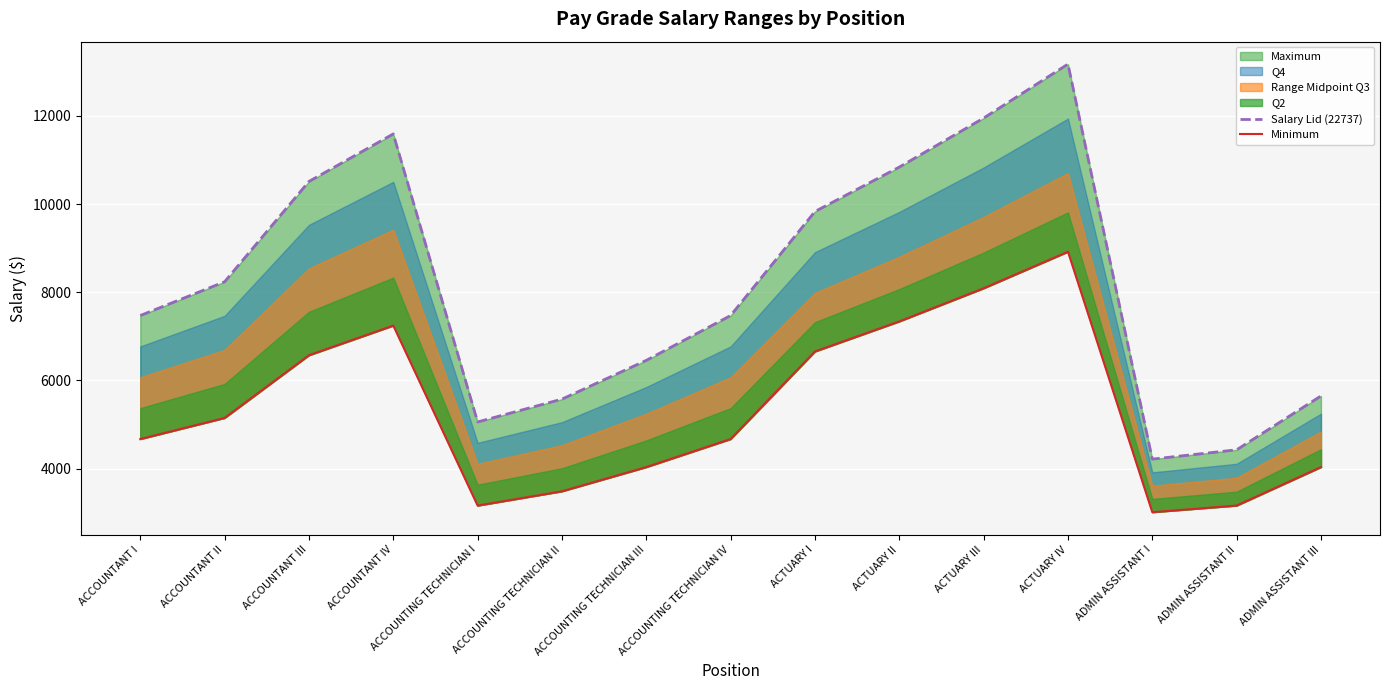

Which category has the highest value in the Minimum series?

ACTUARY IV